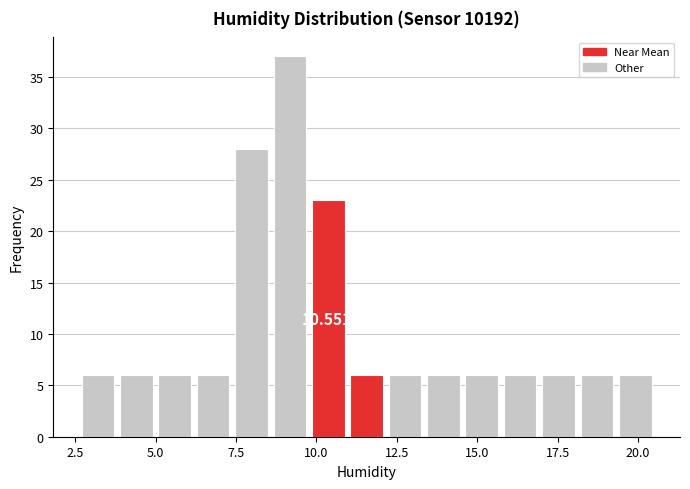

Read against the x-axis, roughly where is the centre of the tallest bar?

9.0